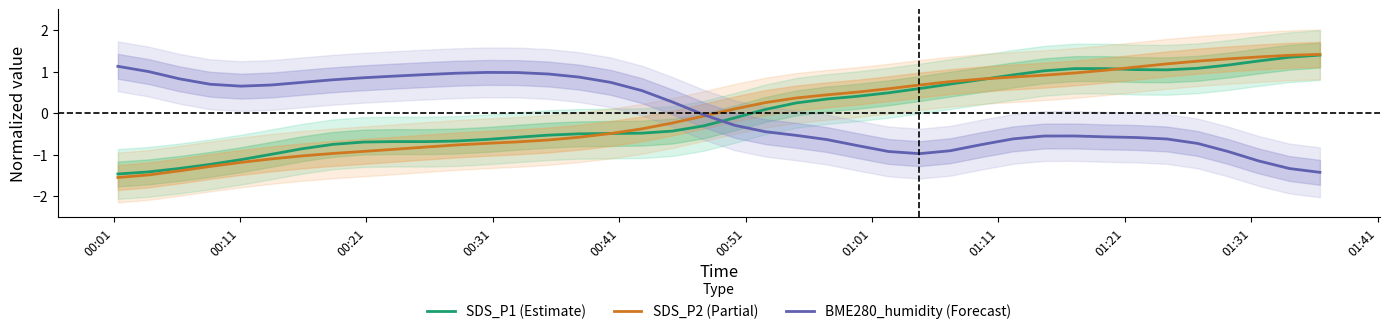

What is the highest value of the SDS_P2 (Partial) series?

1.4